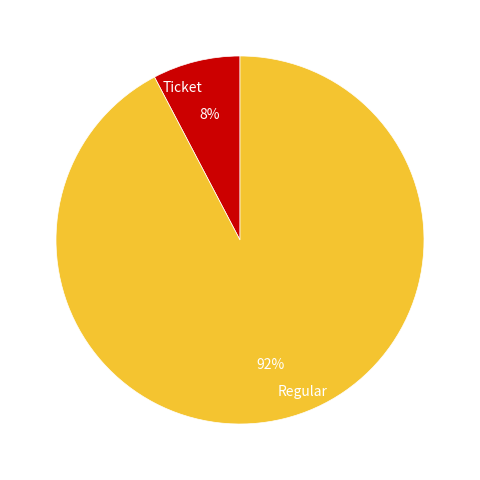

Is the sum of Regular and Ticket greater than half?

Yes